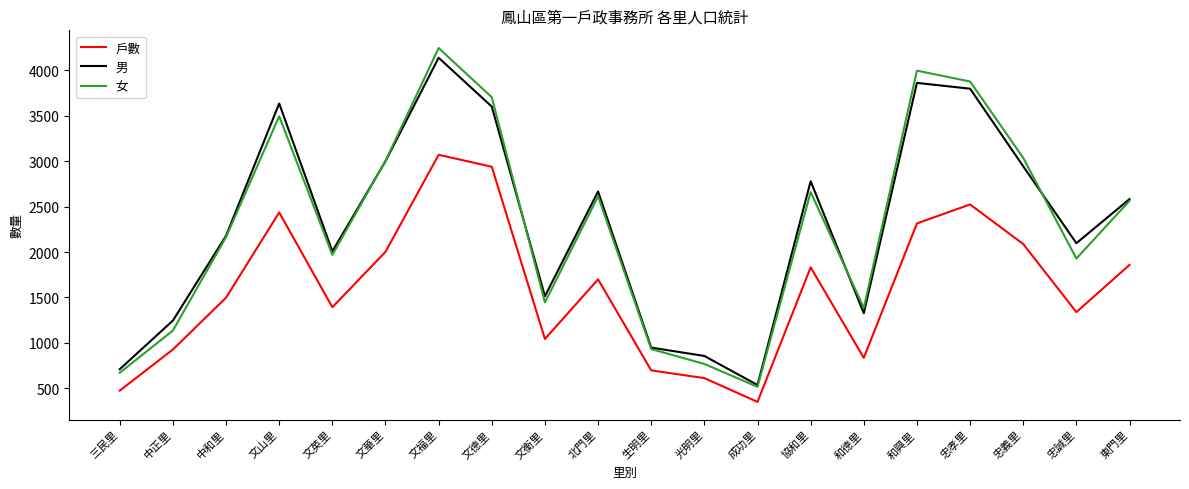

What is the difference between the highest and lowest values at 文福里?

1176